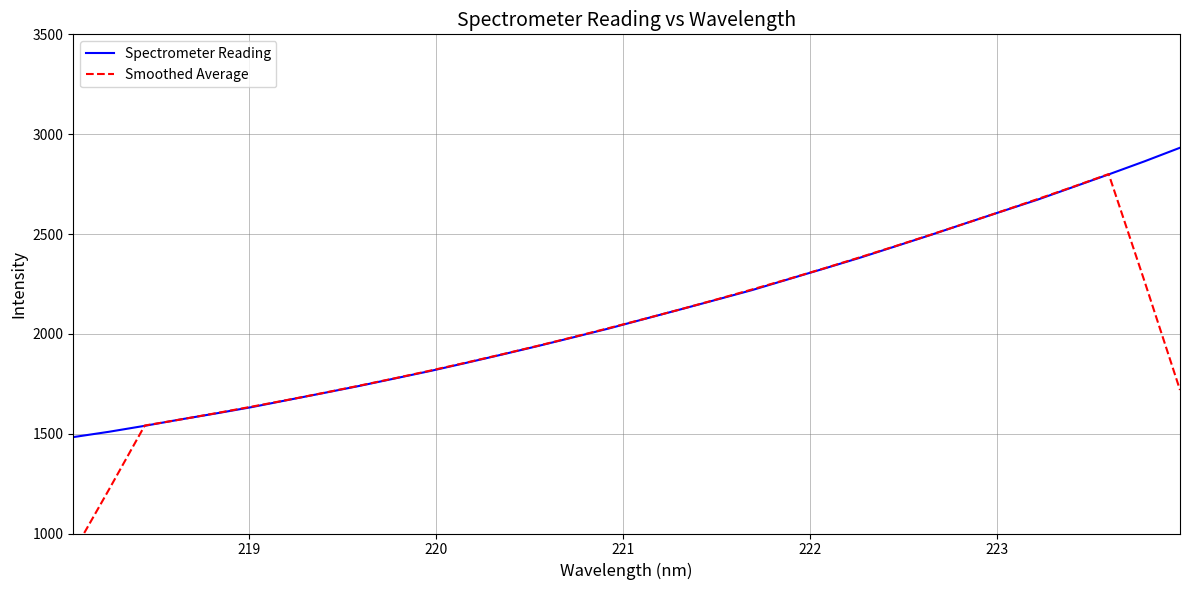

True or false: Spectrometer Reading and Smoothed Average intersect in this chart.

True